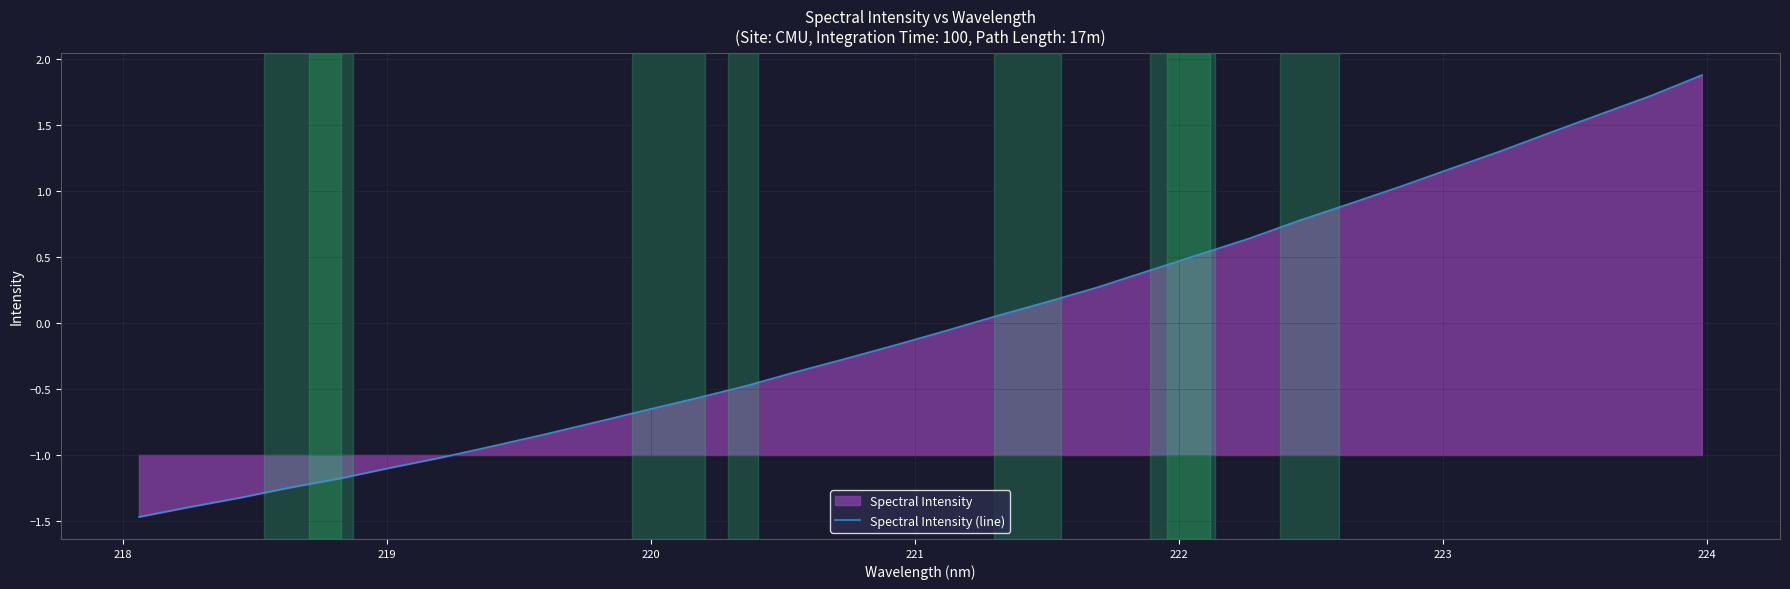

What is the minimum value shown in the chart?

-1.5